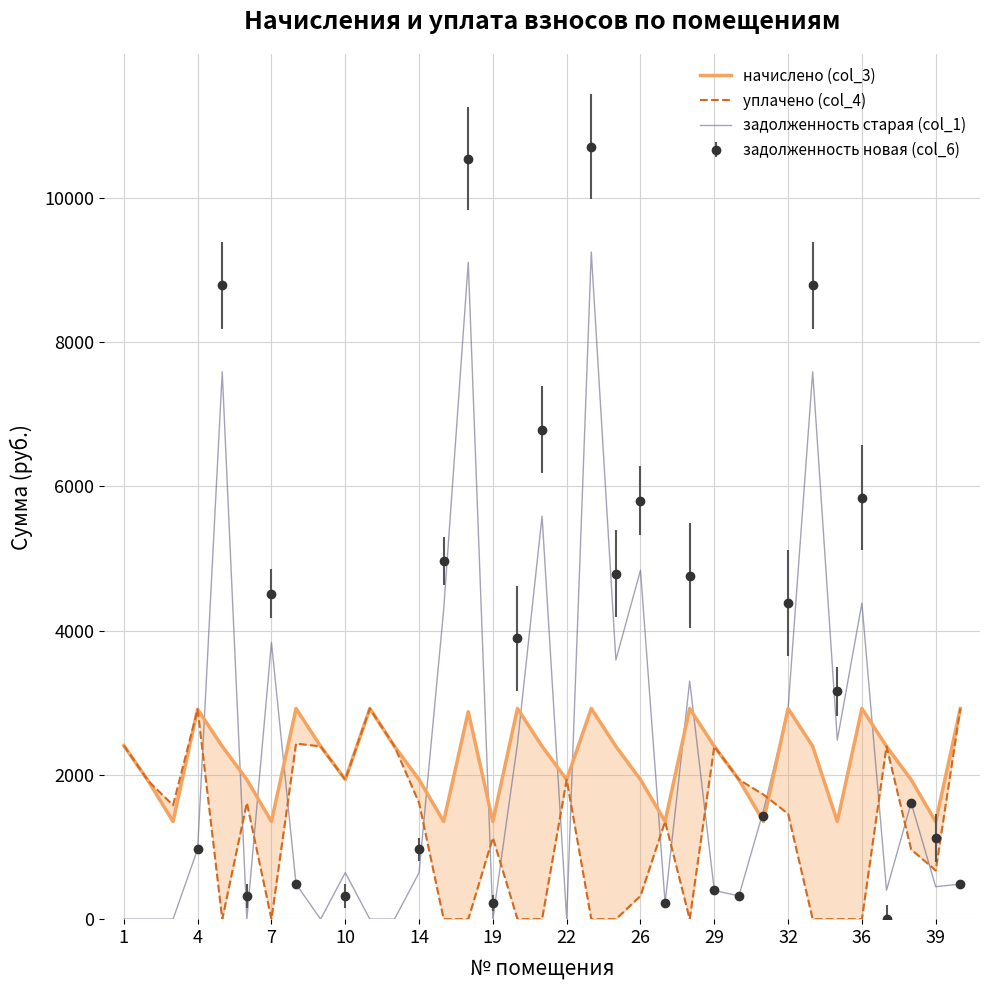

The value of задолженность старая (col_1) at 19 is 3004.8. True or false?

False